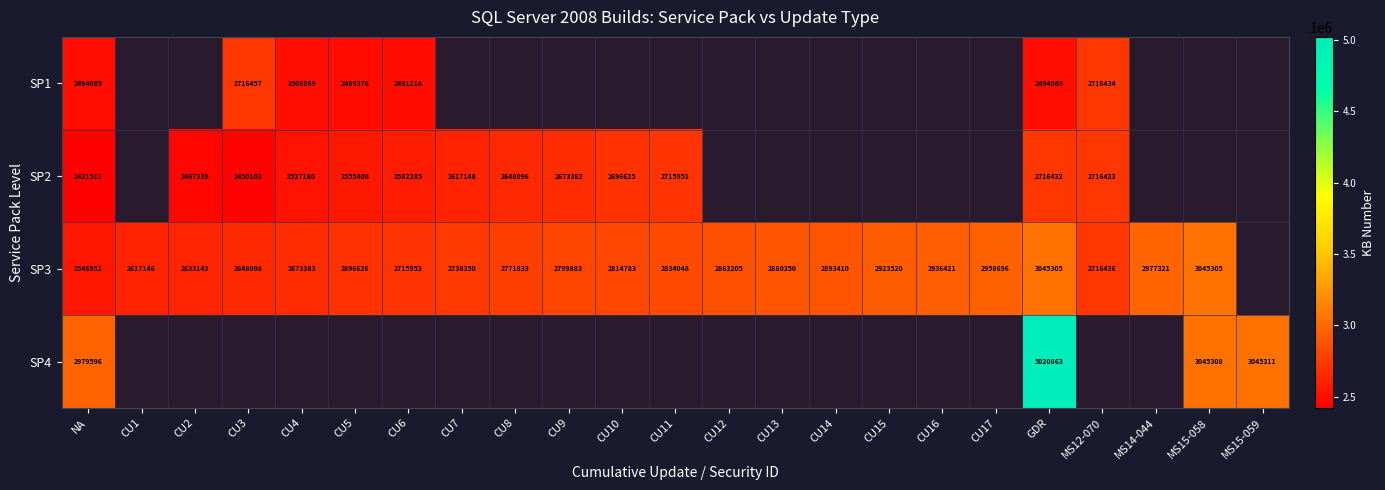

Is the value of SP2 at CU3 greater than the value of SP3 at CU16?

No